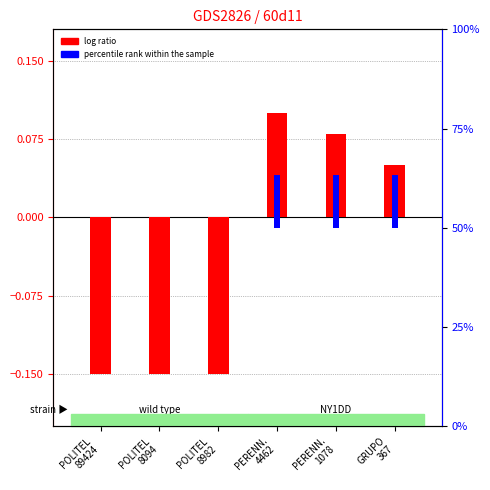

What is the label of the 3rd bar from the left?

POLITEL
8982